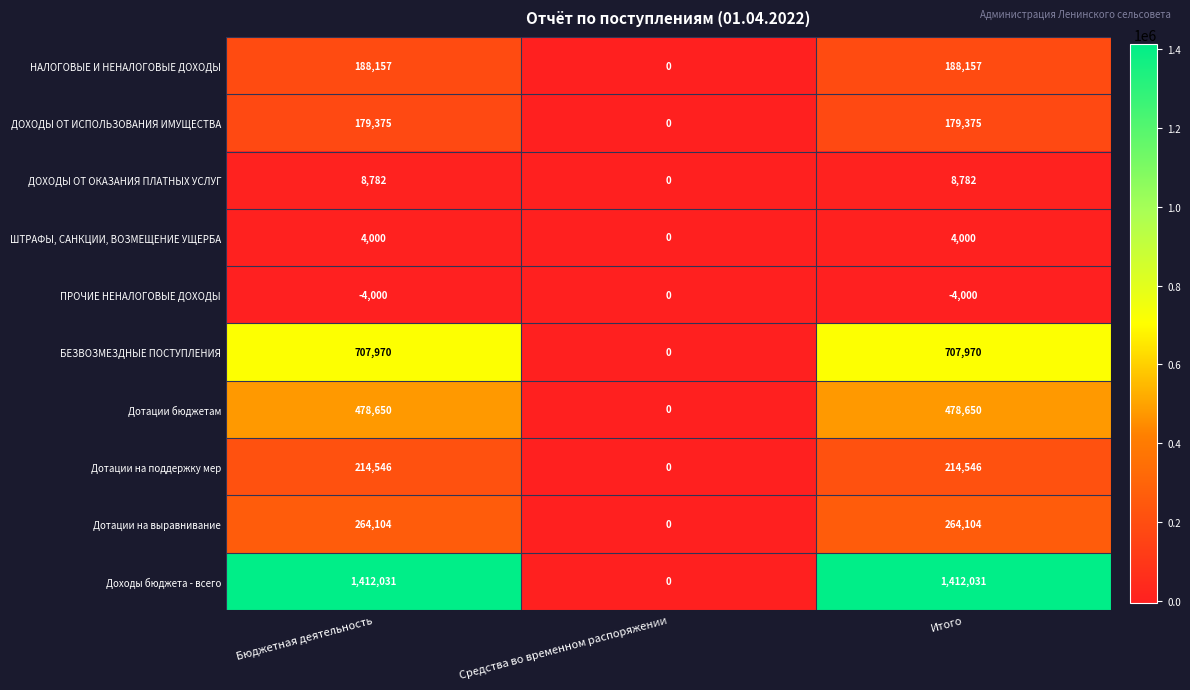

Reading left to right, what are all the values shown in this chart?

НАЛОГОВЫЕ И НЕНАЛОГОВЫЕ ДОХОДЫ: 188157	0	188157
ДОХОДЫ ОТ ИСПОЛЬЗОВАНИЯ ИМУЩЕСТВА: 179375	0	179375
ДОХОДЫ ОТ ОКАЗАНИЯ ПЛАТНЫХ УСЛУГ: 8782	0	8782
ШТРАФЫ, САНКЦИИ, ВОЗМЕЩЕНИЕ УЩЕРБА: 4000	0	4000
ПРОЧИЕ НЕНАЛОГОВЫЕ ДОХОДЫ: -4000	0	-4000
БЕЗВОЗМЕЗДНЫЕ ПОСТУПЛЕНИЯ: 707970	0	707970
Дотации бюджетам: 478650	0	478650
Дотации на поддержку мер: 214546	0	214546
Дотации на выравнивание: 264104	0	264104
Доходы бюджета - всего: 1412031	0	1412031